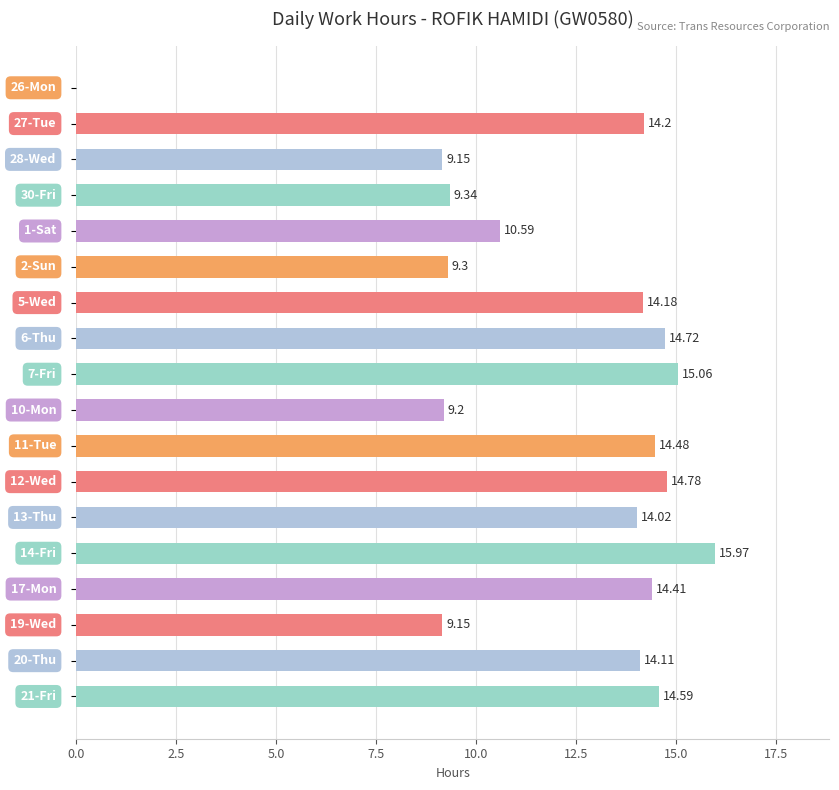

How many values exceed 14?

11